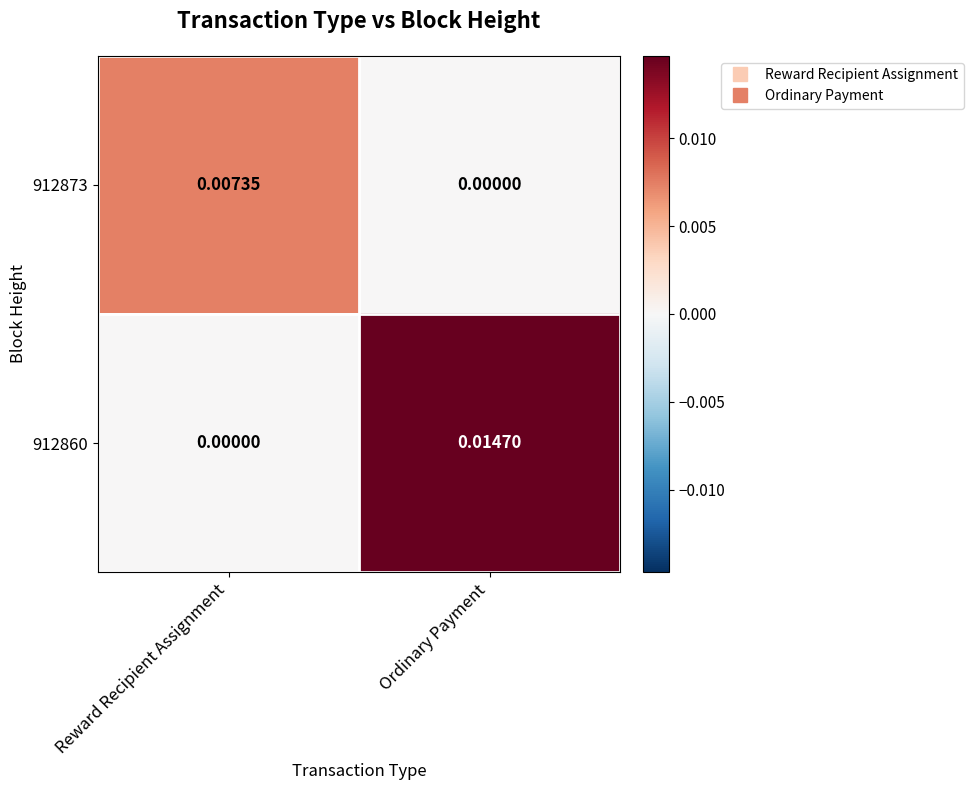

Rank the series by their average value, from highest to lowest.

912860, 912873